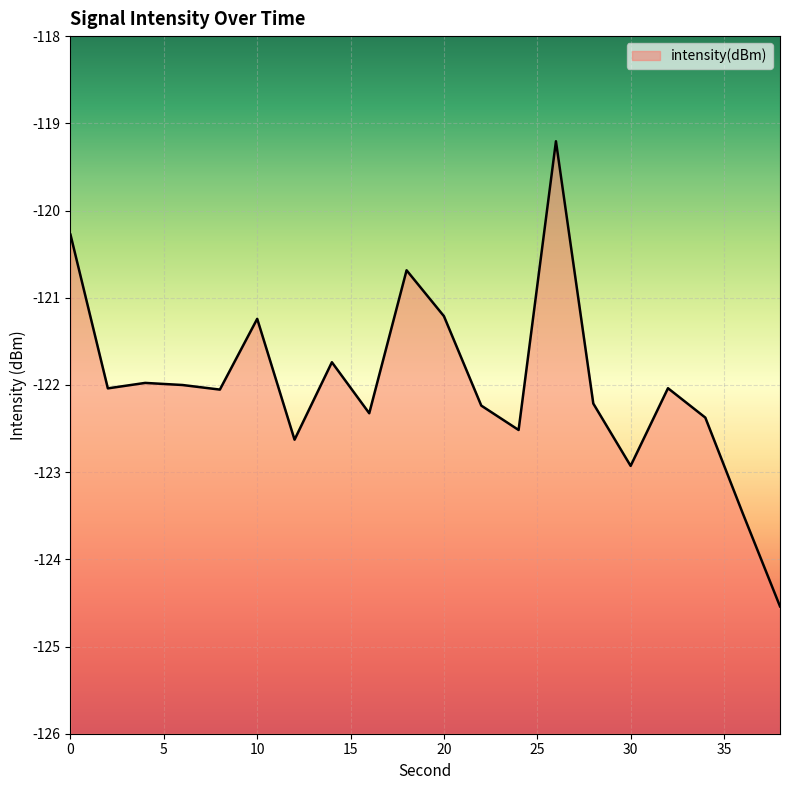

At which label is the value closest to -121?

20